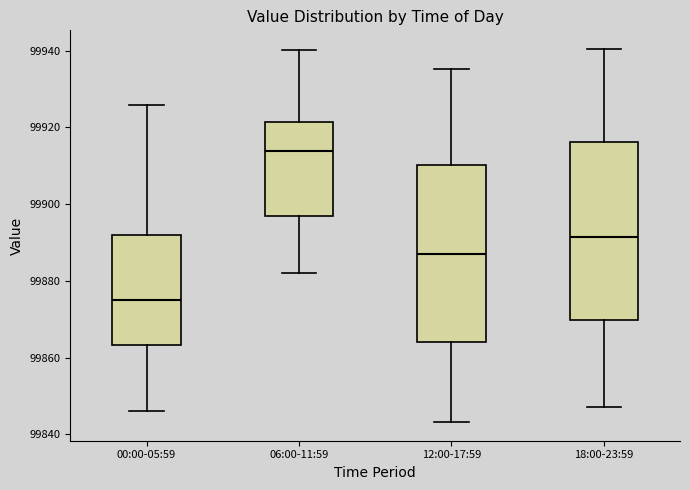

Which box has the lowest median line?

00:00-05:59